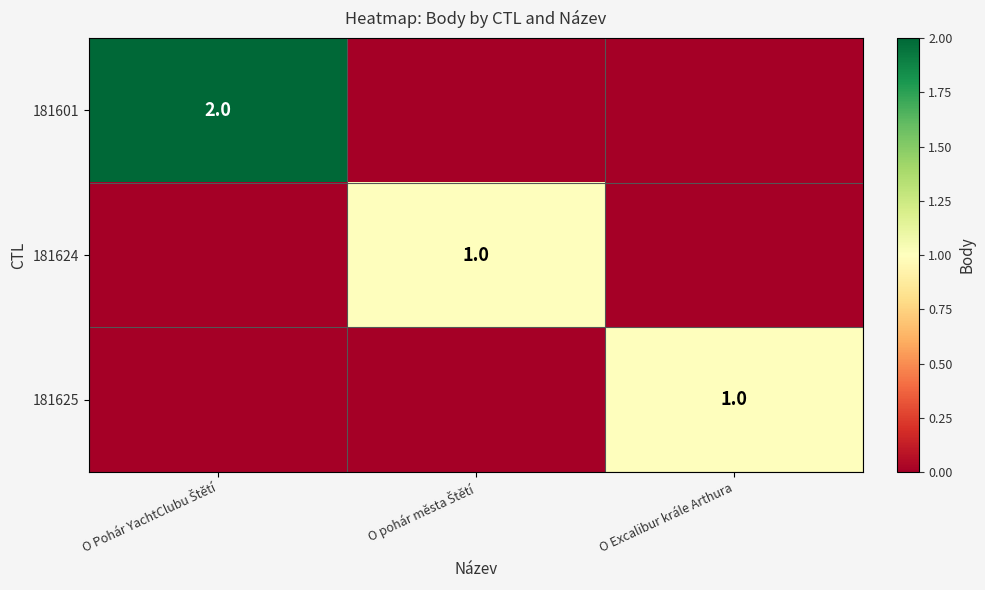

Is the value of 181624 at O Pohár YachtClubu Štětí greater than the value of 181625 at O pohár města Štětí?

No